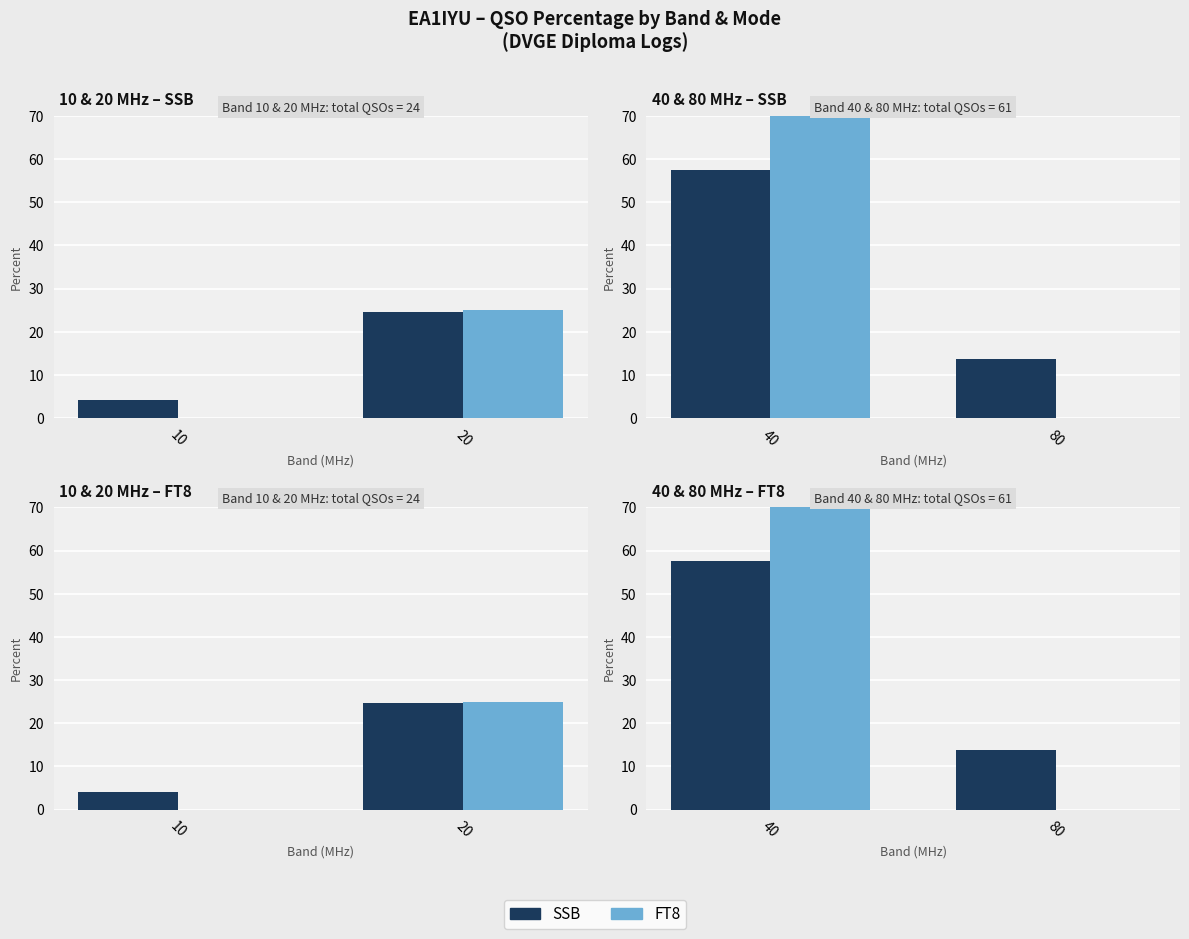

What is the highest value of the FT8 series?

75.0